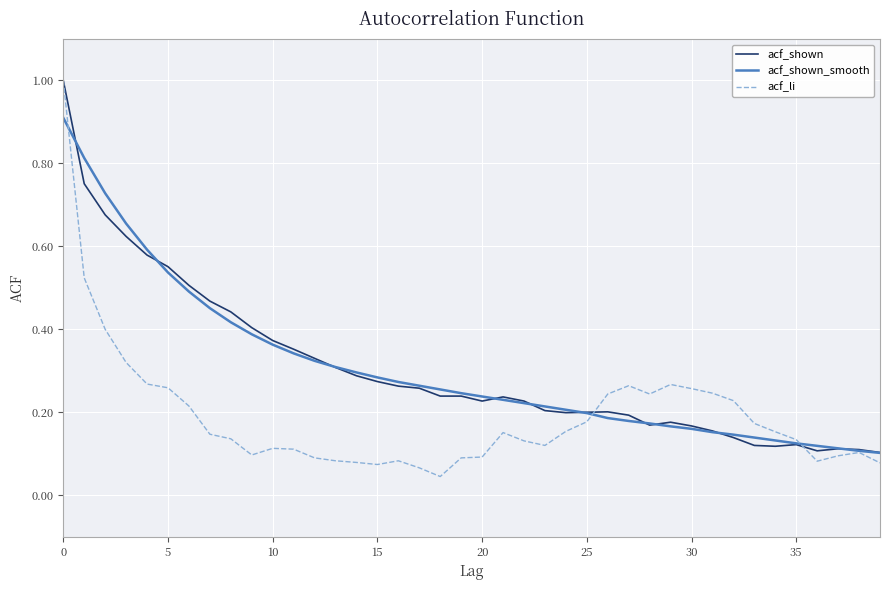

What is the maximum value for acf_shown_smooth?

0.9